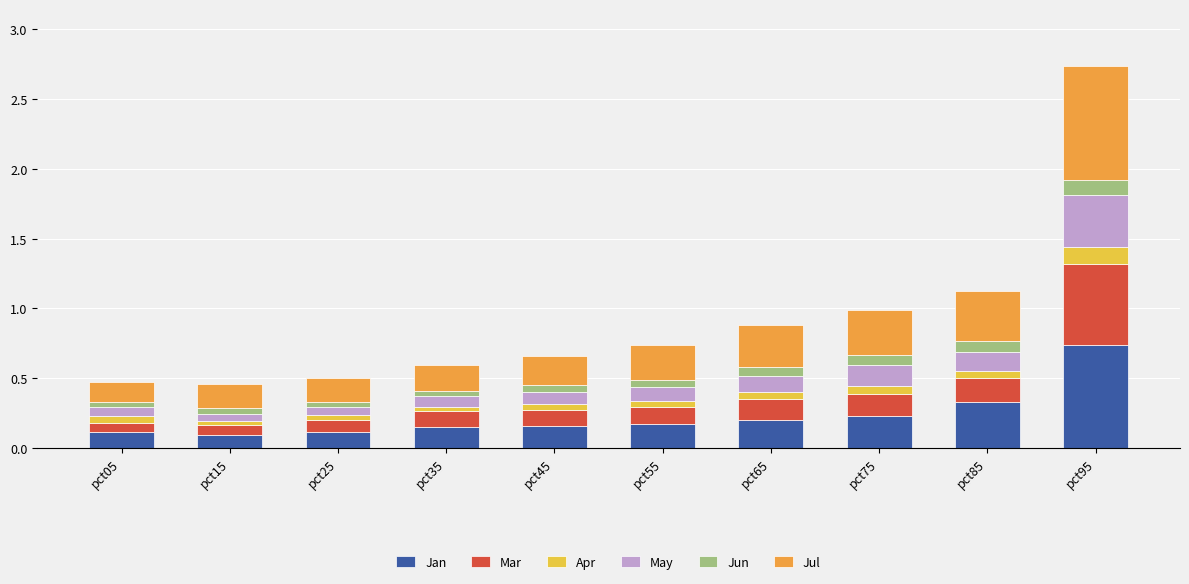

What is the total value across all series at pct35?

0.6